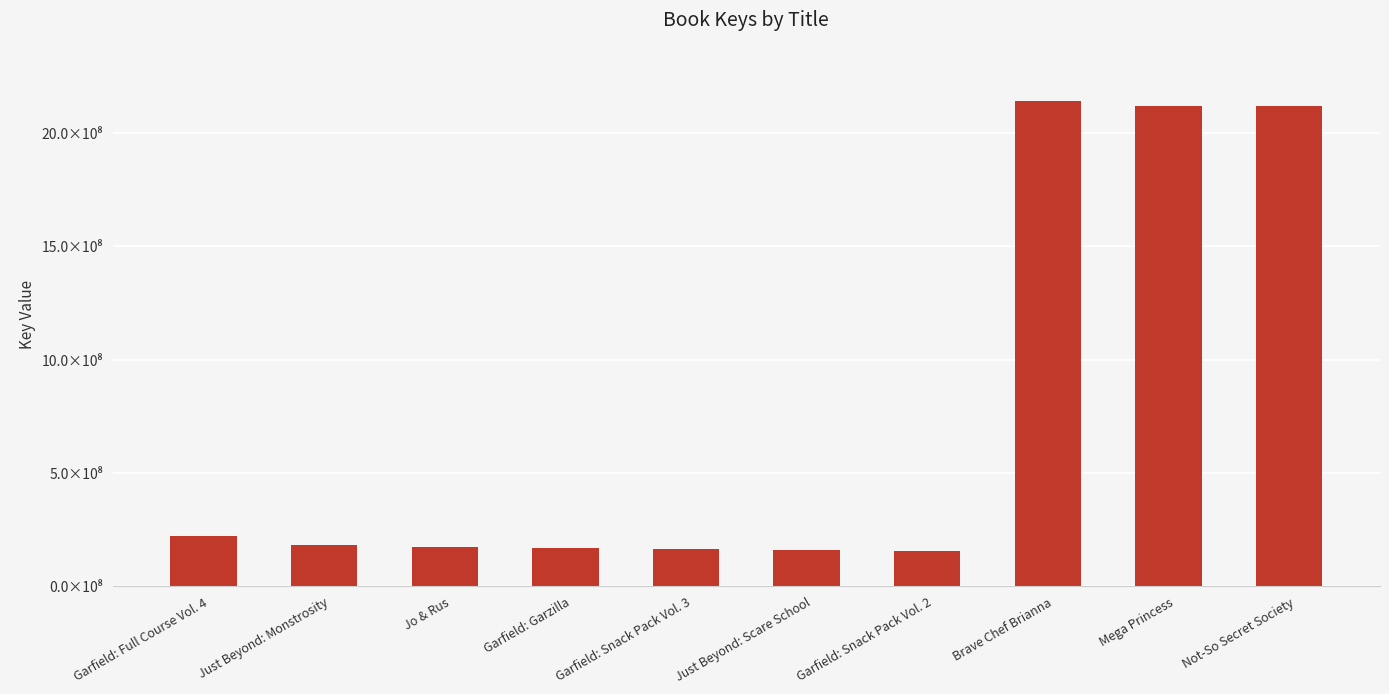

Where does the data first go above 183977958?

Garfield: Full Course Vol. 4